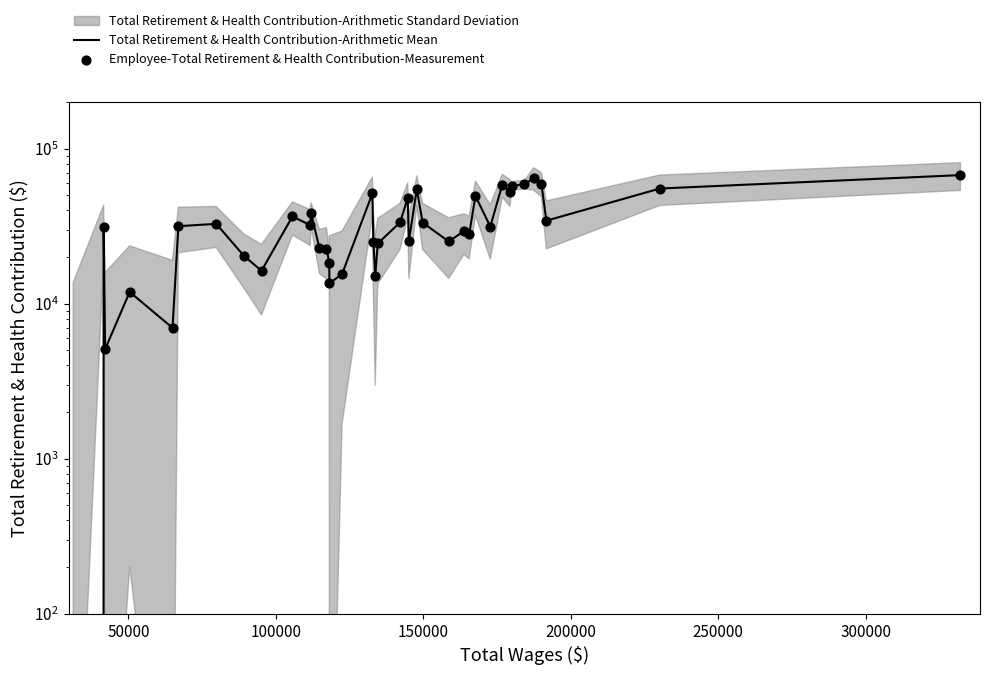

Is the value of Total Retirement & Health Contribution-Arithmetic Mean at 37 greater than the value of Employee-Total Retirement & Health Contribution-Measurement at 28?

No